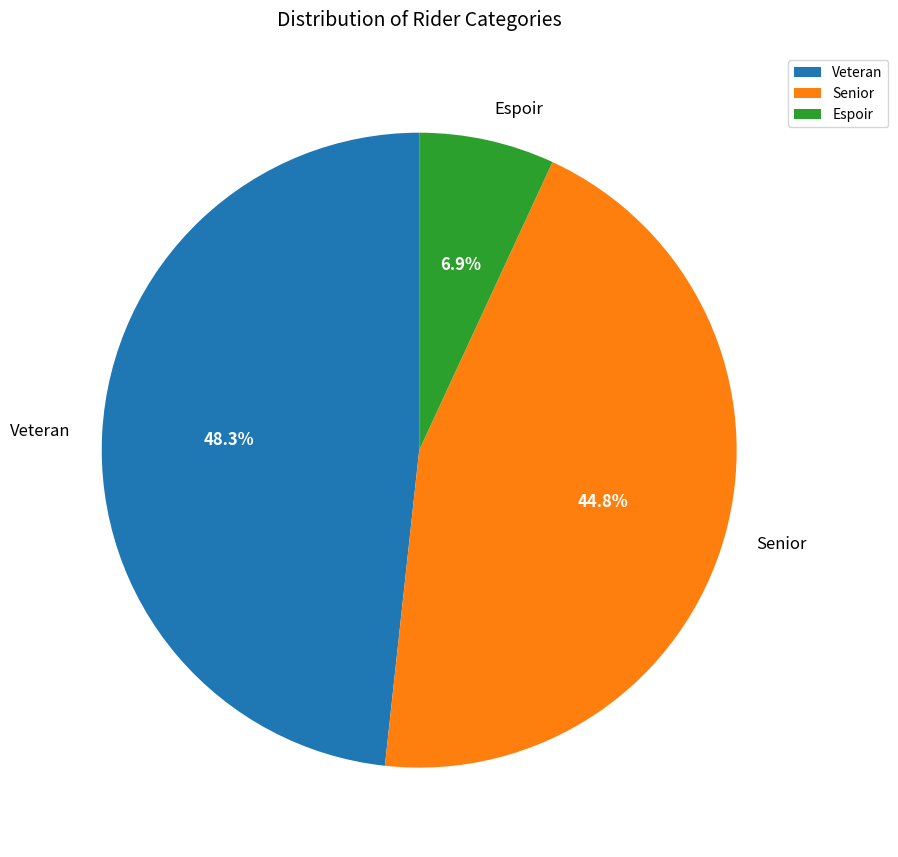

What percentage is the Veteran slice, to the nearest percent?

48%